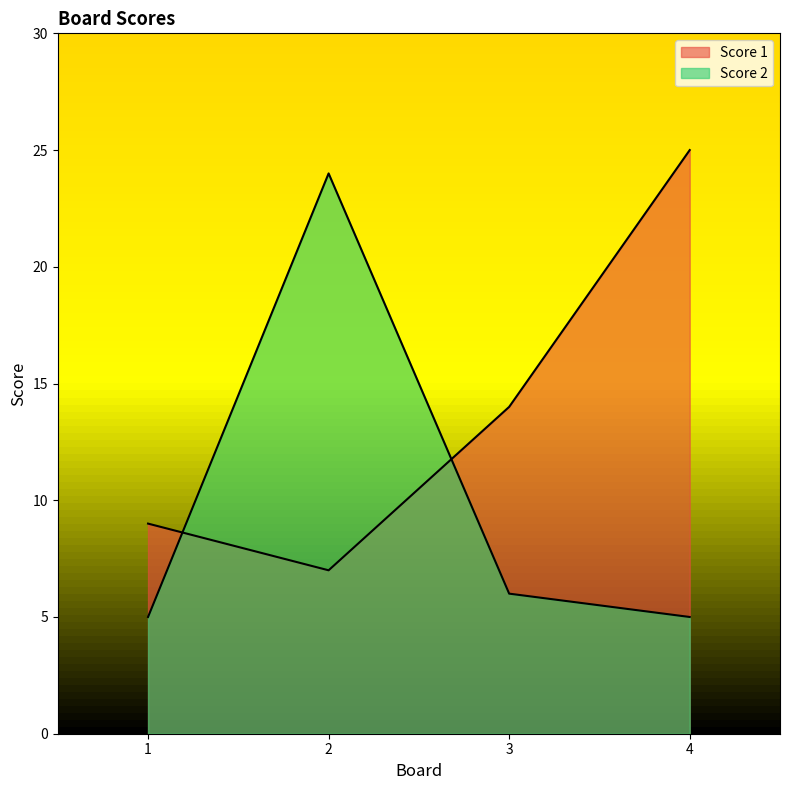

At 3, list the series in order from smallest to largest.

Score 2, Score 1